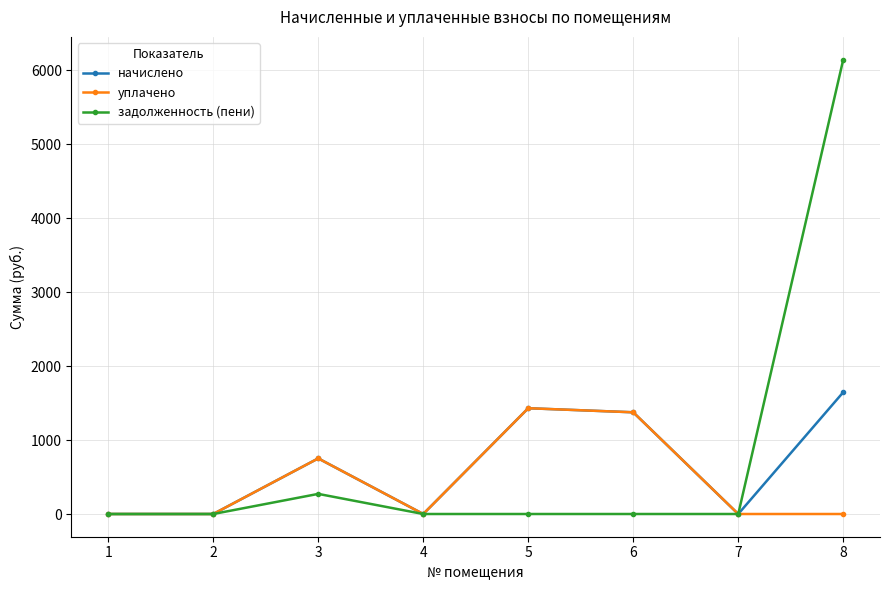

The value of начислено at 8 is 922.7. True or false?

False